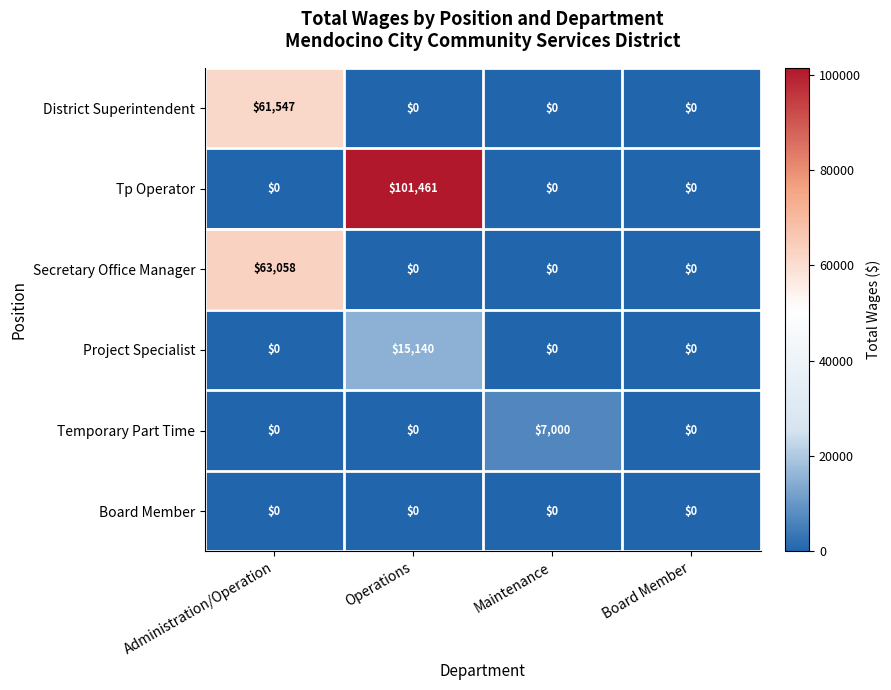

What is the highest value of the Tp Operator series?

101461